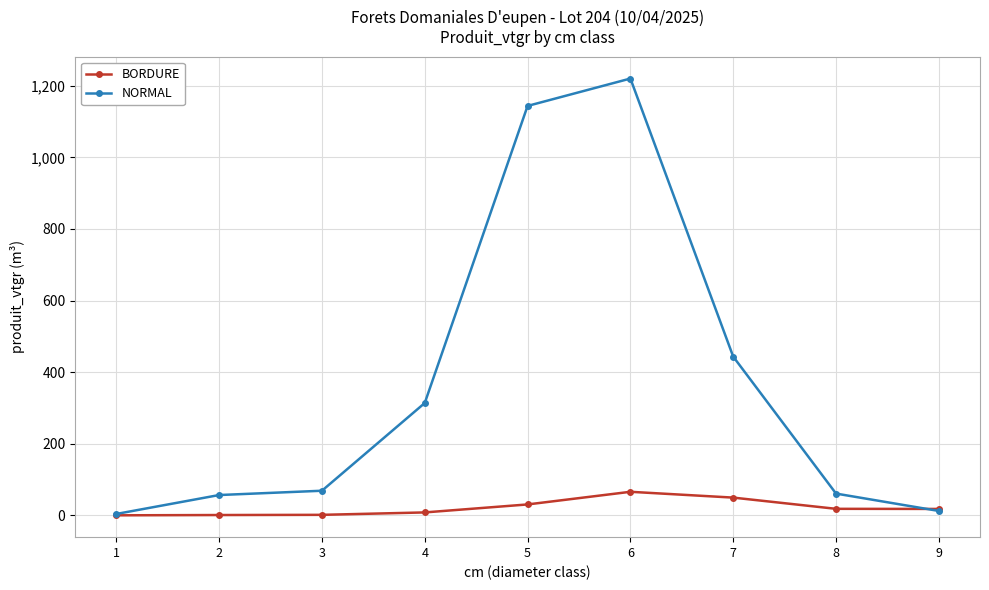

What is the difference between the BORDURE values at 2 and 3?

0.5